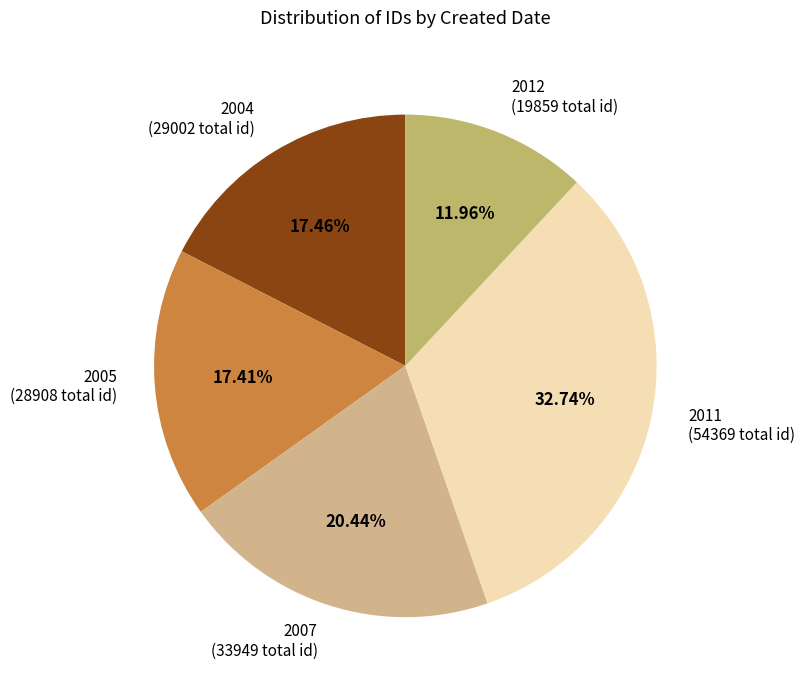

How many slices are in this pie chart?

5